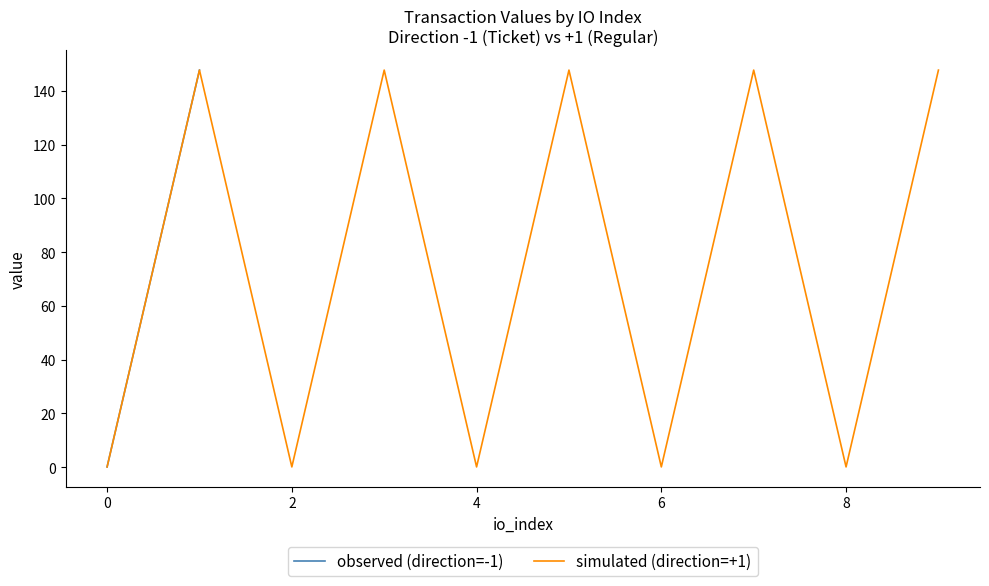

How many distinct data groups are displayed?

2